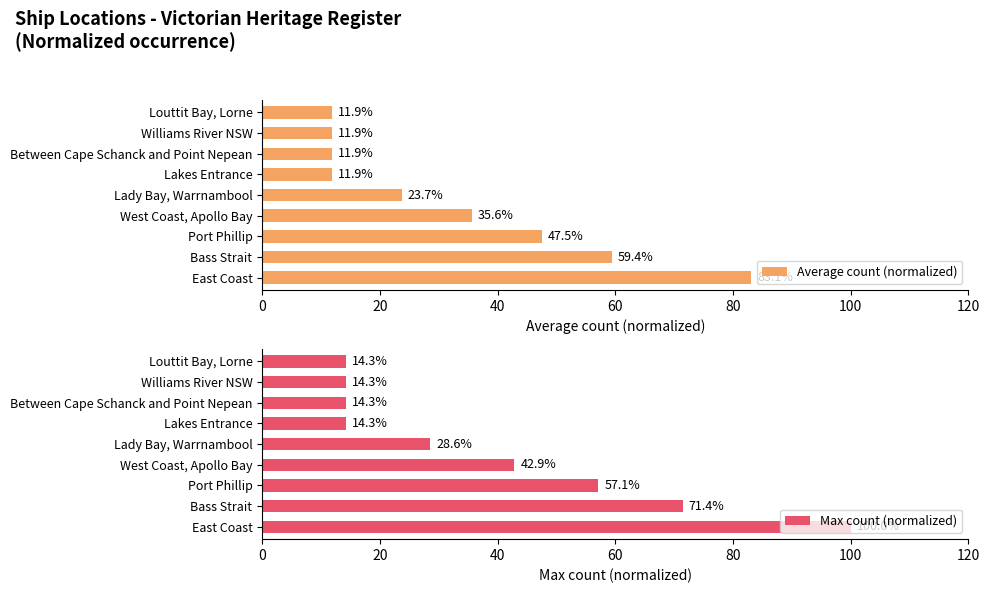

How many values in the Max count (normalized) series exceed 28?

5